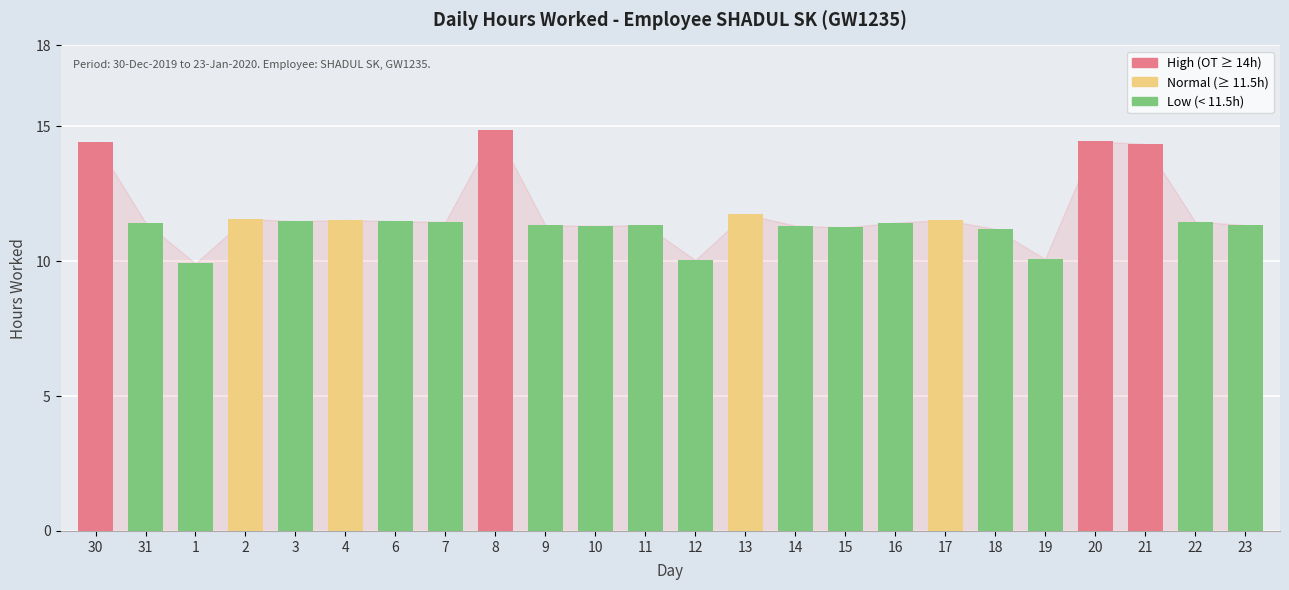

Where does the data first go above 11?

30